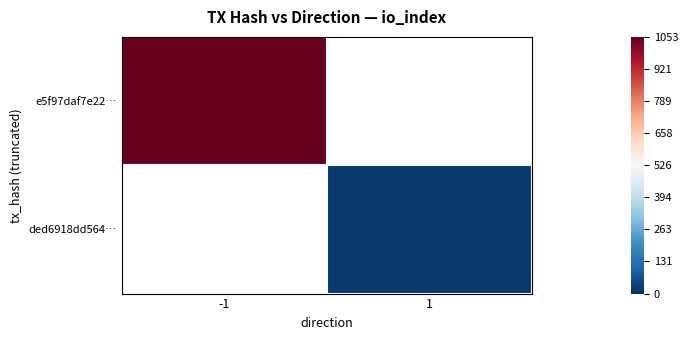

What is the minimum value shown in the chart?

23.0